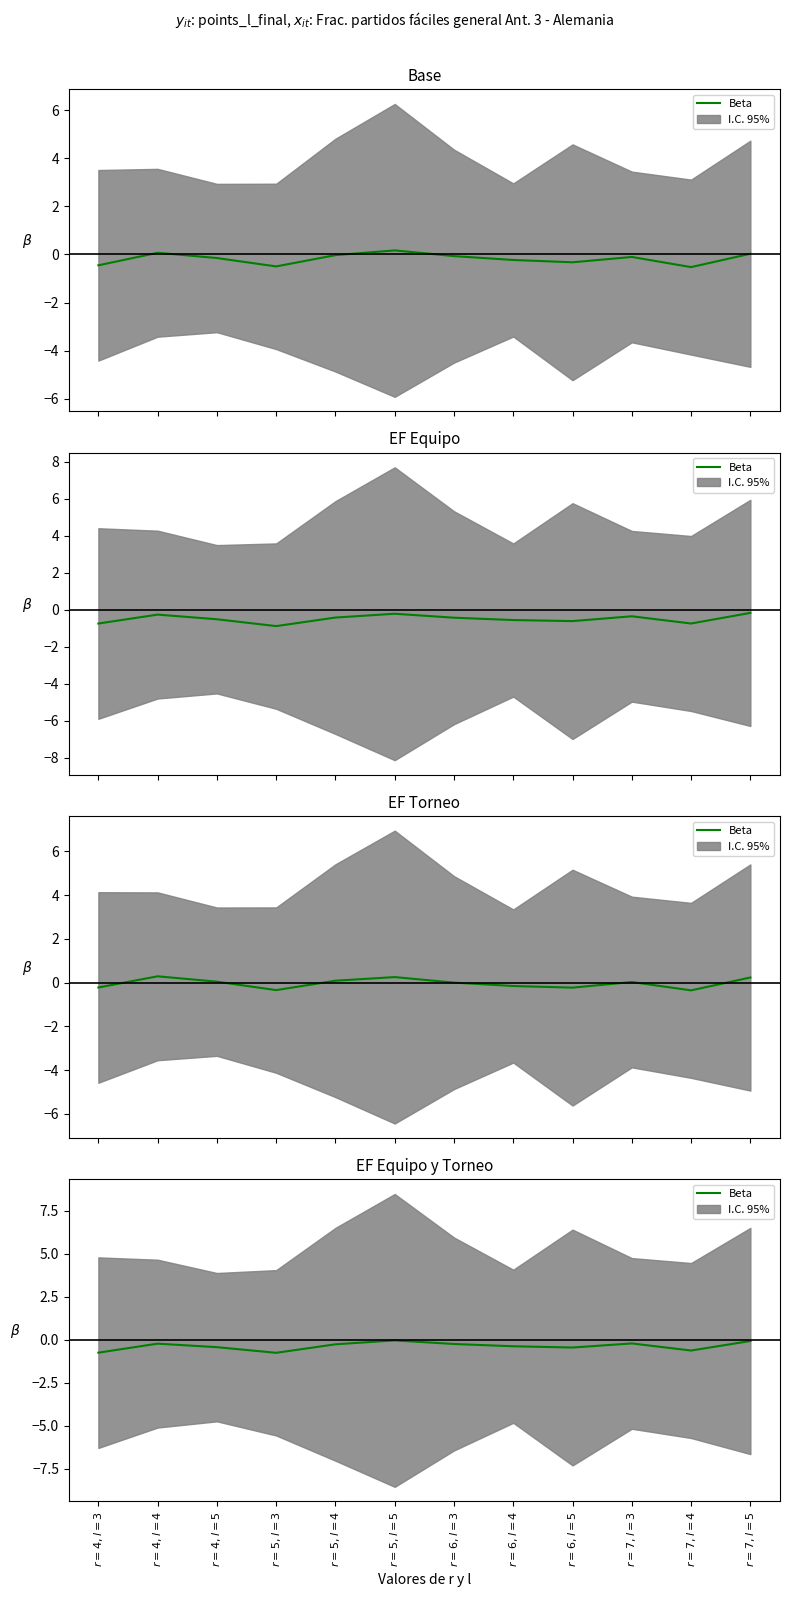

The value at $r=7, l=5$ is -0.1. True or false?

True